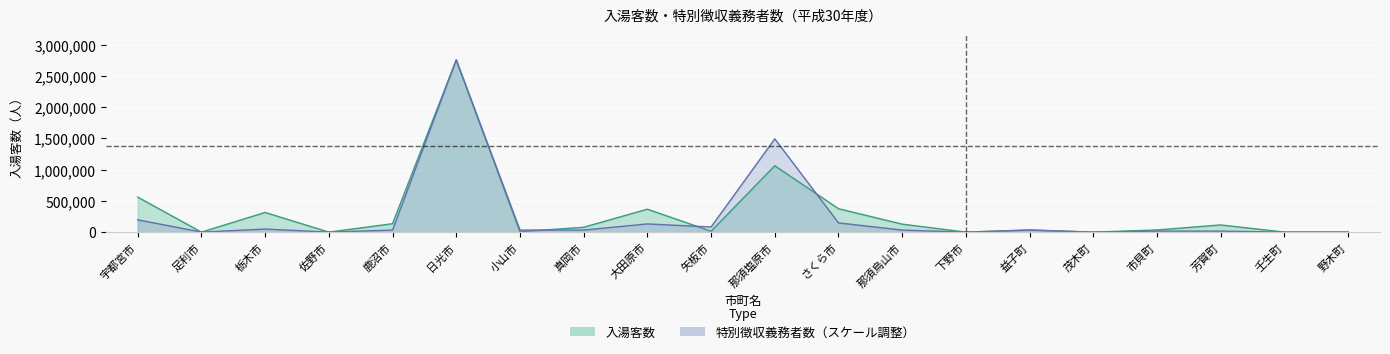

Which series has the largest range (max minus min)?

入湯客数